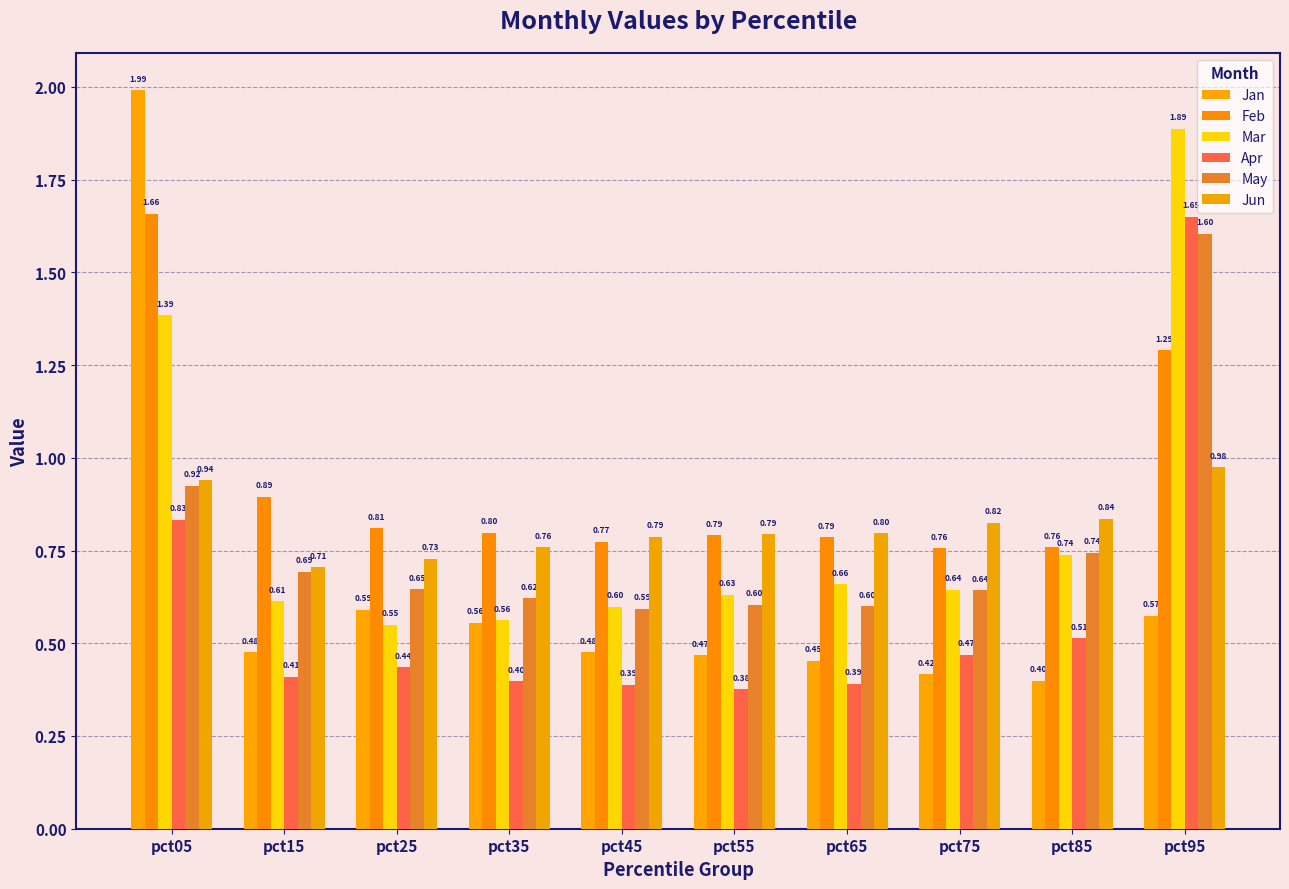

At which label is Apr closest to 1?

pct05